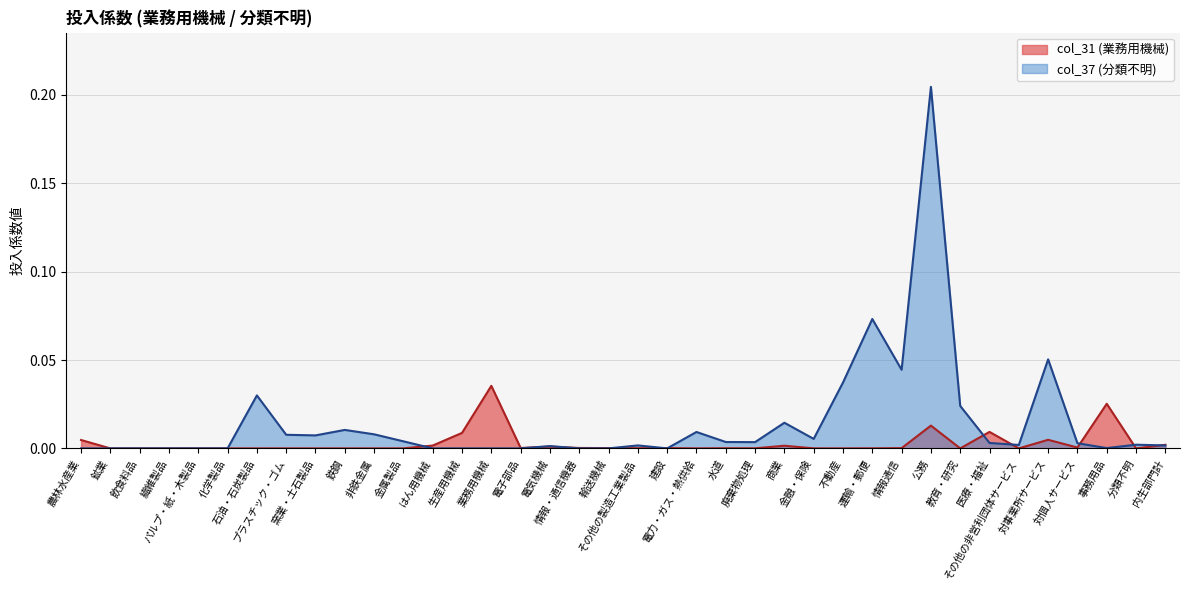

In col_31 (業務用機械), how many points are lower than both neighbors (excluding endpoints)?

9